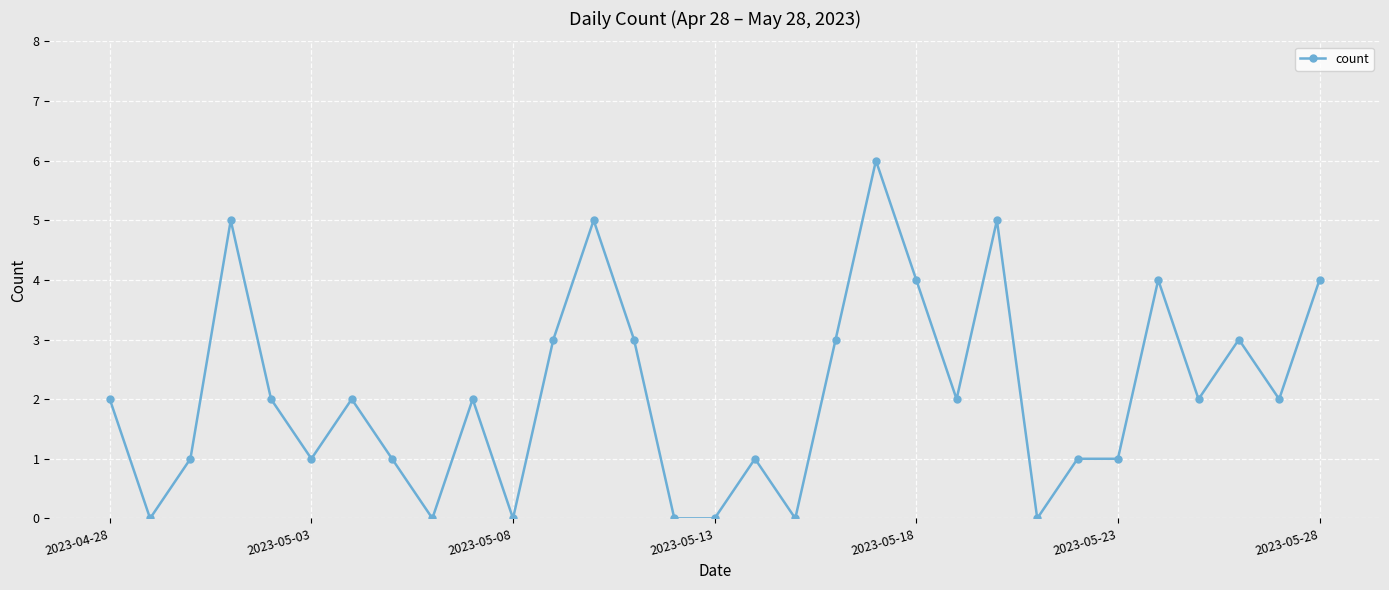

What is the value of the 5th point from the left?

2